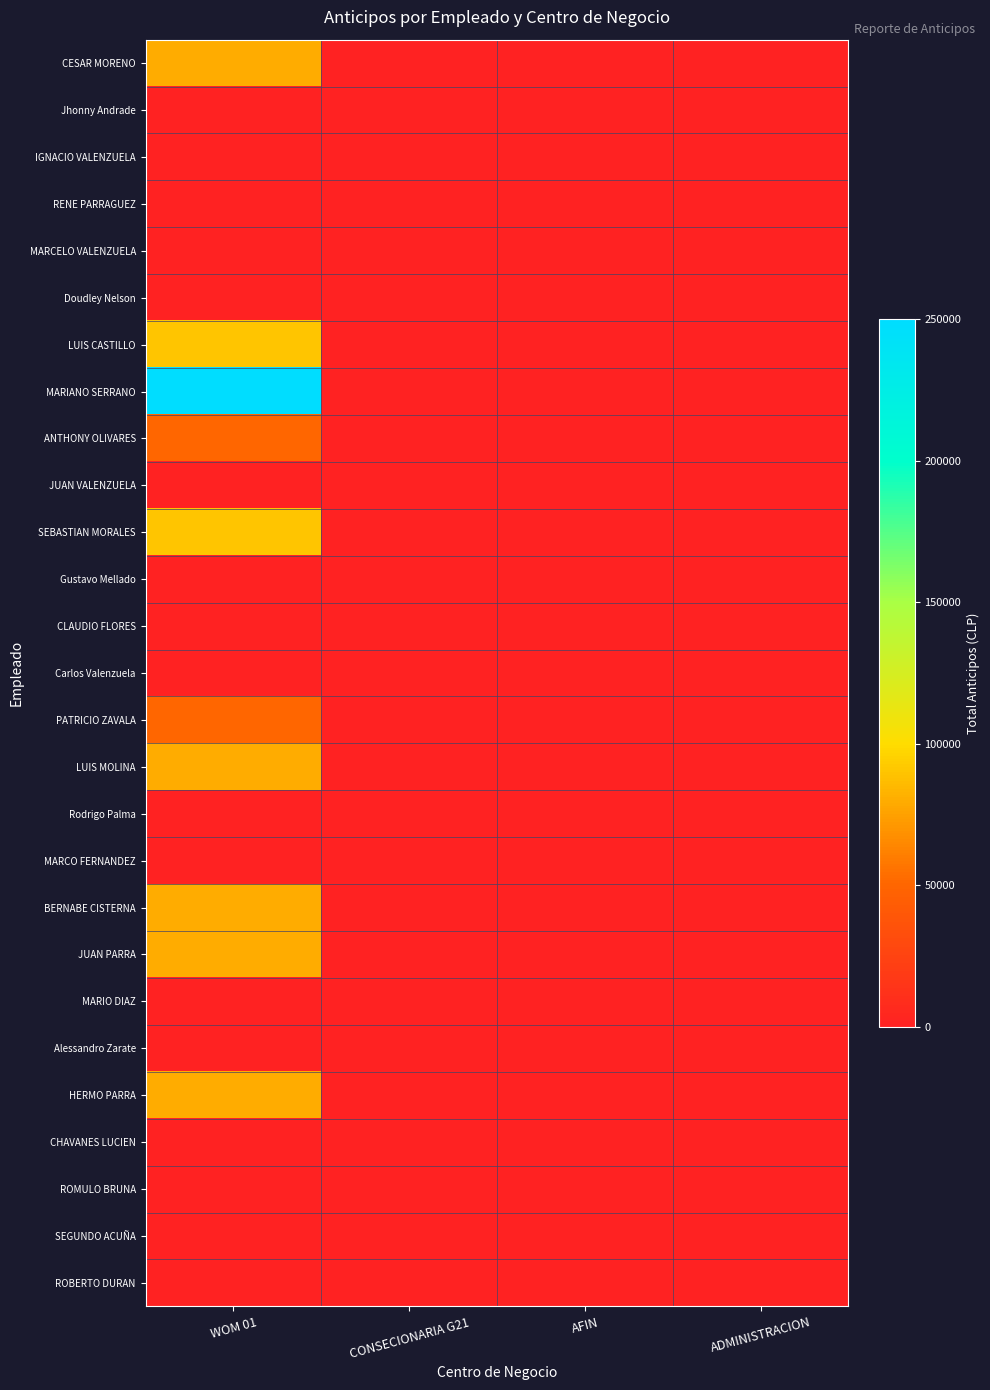

Reading left to right, list all the values displayed in this chart.

CESAR MORENO: WOM 01=80000	CONSECIONARIA G21=0	AFIN=0	ADMINISTRACION=0
Jhonny Andrade: WOM 01=0	CONSECIONARIA G21=0	AFIN=0	ADMINISTRACION=0
IGNACIO VALENZUELA: WOM 01=0	CONSECIONARIA G21=0	AFIN=0	ADMINISTRACION=0
RENE PARRAGUEZ: WOM 01=0	CONSECIONARIA G21=0	AFIN=0	ADMINISTRACION=0
MARCELO VALENZUELA: WOM 01=0	CONSECIONARIA G21=0	AFIN=0	ADMINISTRACION=0
Doudley Nelson: WOM 01=0	CONSECIONARIA G21=0	AFIN=0	ADMINISTRACION=0
LUIS CASTILLO: WOM 01=90000	CONSECIONARIA G21=0	AFIN=0	ADMINISTRACION=0
MARIANO SERRANO: WOM 01=250000	CONSECIONARIA G21=0	AFIN=0	ADMINISTRACION=0
ANTHONY OLIVARES: WOM 01=50000	CONSECIONARIA G21=0	AFIN=0	ADMINISTRACION=0
JUAN VALENZUELA: WOM 01=0	CONSECIONARIA G21=0	AFIN=0	ADMINISTRACION=0
SEBASTIAN MORALES: WOM 01=90000	CONSECIONARIA G21=0	AFIN=0	ADMINISTRACION=0
Gustavo Mellado: WOM 01=0	CONSECIONARIA G21=0	AFIN=0	ADMINISTRACION=0
CLAUDIO FLORES: WOM 01=0	CONSECIONARIA G21=0	AFIN=0	ADMINISTRACION=0
Carlos Valenzuela: WOM 01=0	CONSECIONARIA G21=0	AFIN=0	ADMINISTRACION=0
PATRICIO ZAVALA: WOM 01=50000	CONSECIONARIA G21=0	AFIN=0	ADMINISTRACION=0
LUIS MOLINA: WOM 01=80000	CONSECIONARIA G21=0	AFIN=0	ADMINISTRACION=0
Rodrigo Palma: WOM 01=0	CONSECIONARIA G21=0	AFIN=0	ADMINISTRACION=0
MARCO FERNANDEZ: WOM 01=0	CONSECIONARIA G21=0	AFIN=0	ADMINISTRACION=0
BERNABE CISTERNA: WOM 01=80000	CONSECIONARIA G21=0	AFIN=0	ADMINISTRACION=0
JUAN PARRA: WOM 01=80000	CONSECIONARIA G21=0	AFIN=0	ADMINISTRACION=0
MARIO DIAZ: WOM 01=0	CONSECIONARIA G21=0	AFIN=0	ADMINISTRACION=0
Alessandro Zarate: WOM 01=0	CONSECIONARIA G21=0	AFIN=0	ADMINISTRACION=0
HERMO PARRA: WOM 01=80000	CONSECIONARIA G21=0	AFIN=0	ADMINISTRACION=0
CHAVANES LUCIEN: WOM 01=0	CONSECIONARIA G21=0	AFIN=0	ADMINISTRACION=0
ROMULO BRUNA: WOM 01=0	CONSECIONARIA G21=0	AFIN=0	ADMINISTRACION=0
SEGUNDO ACUÑA: WOM 01=0	CONSECIONARIA G21=0	AFIN=0	ADMINISTRACION=0
ROBERTO DURAN: WOM 01=0	CONSECIONARIA G21=0	AFIN=0	ADMINISTRACION=0